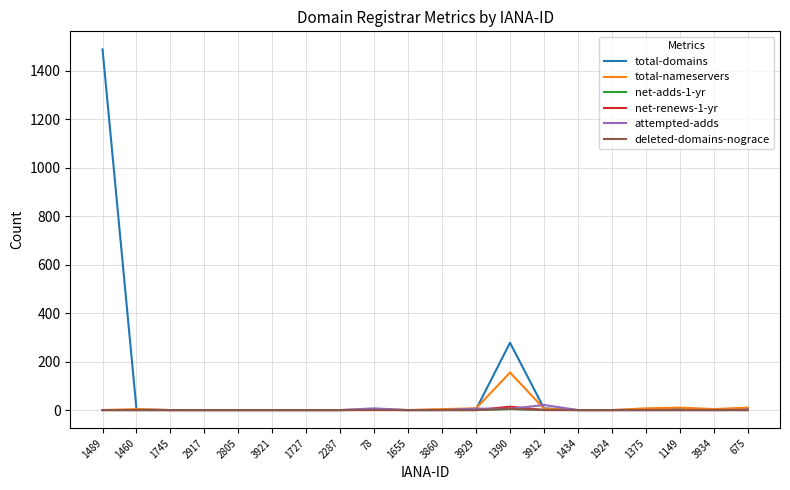

At which category is the sum across all series the highest?

1489